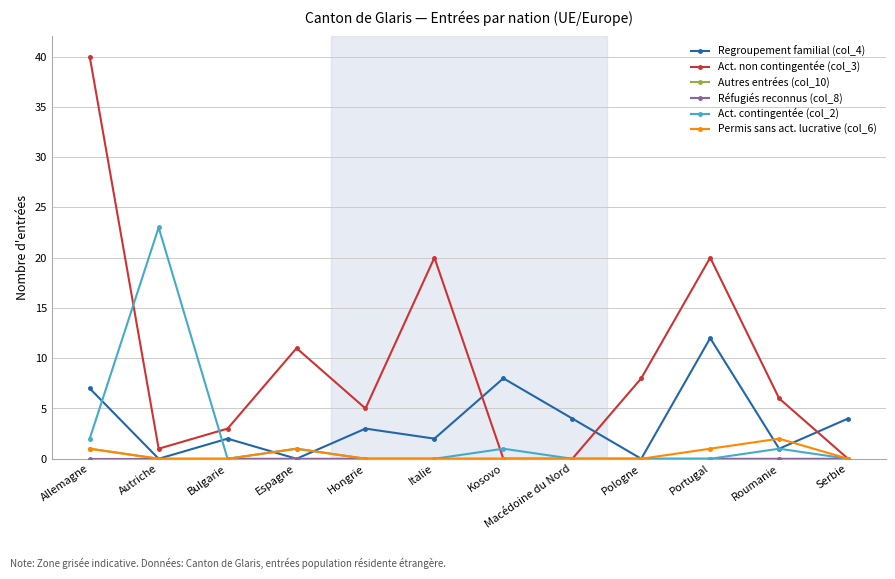

What is the spread (max minus min) of values at Autriche?

23